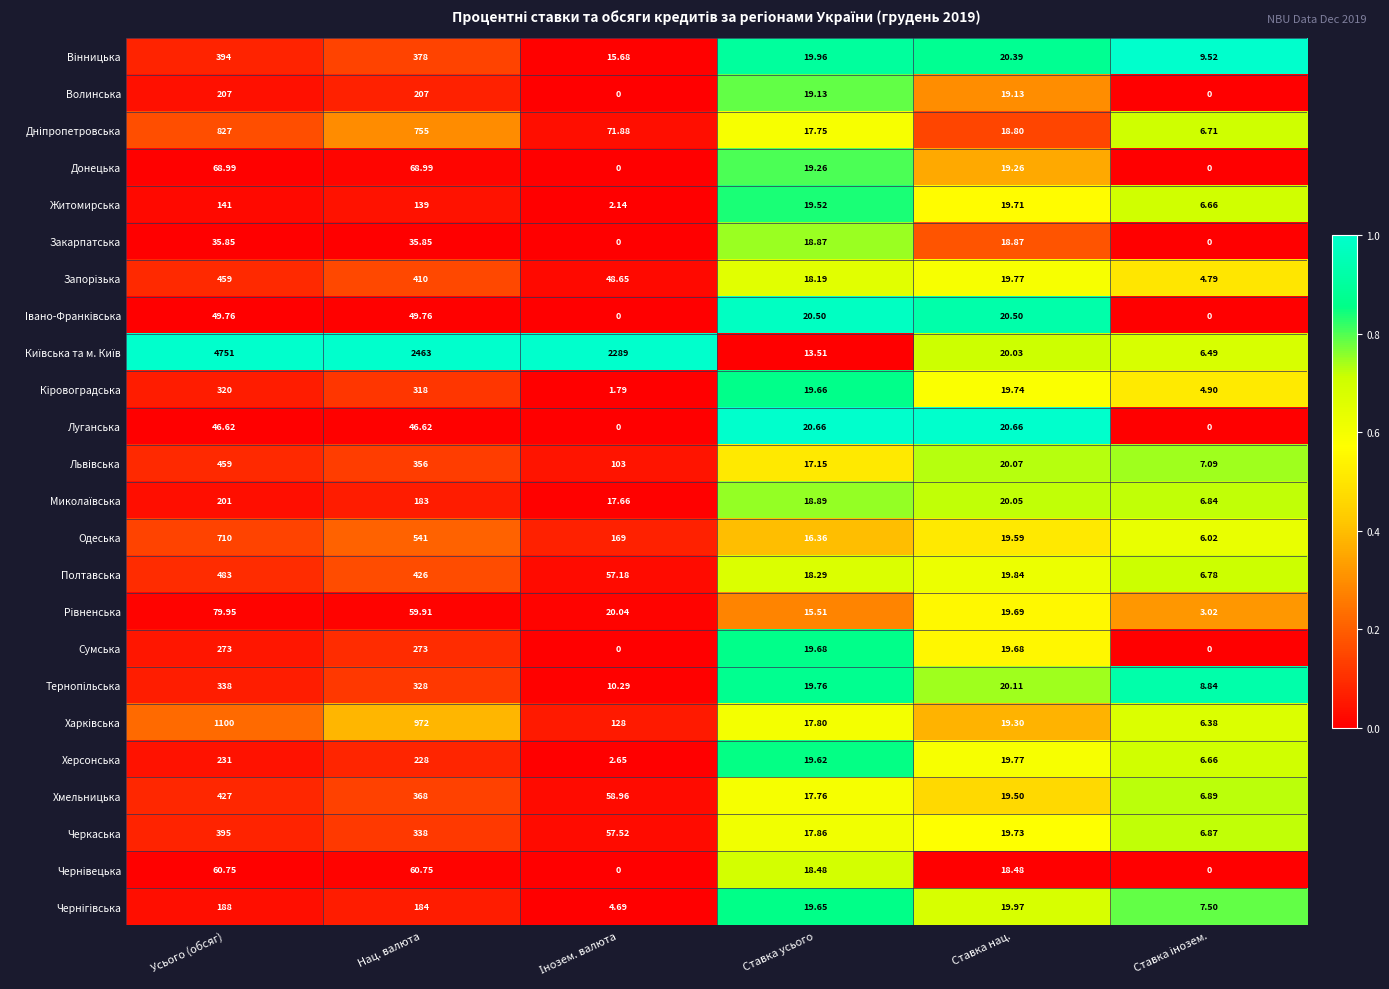

At which category is the sum across all series the highest?

Усього (обсяг)